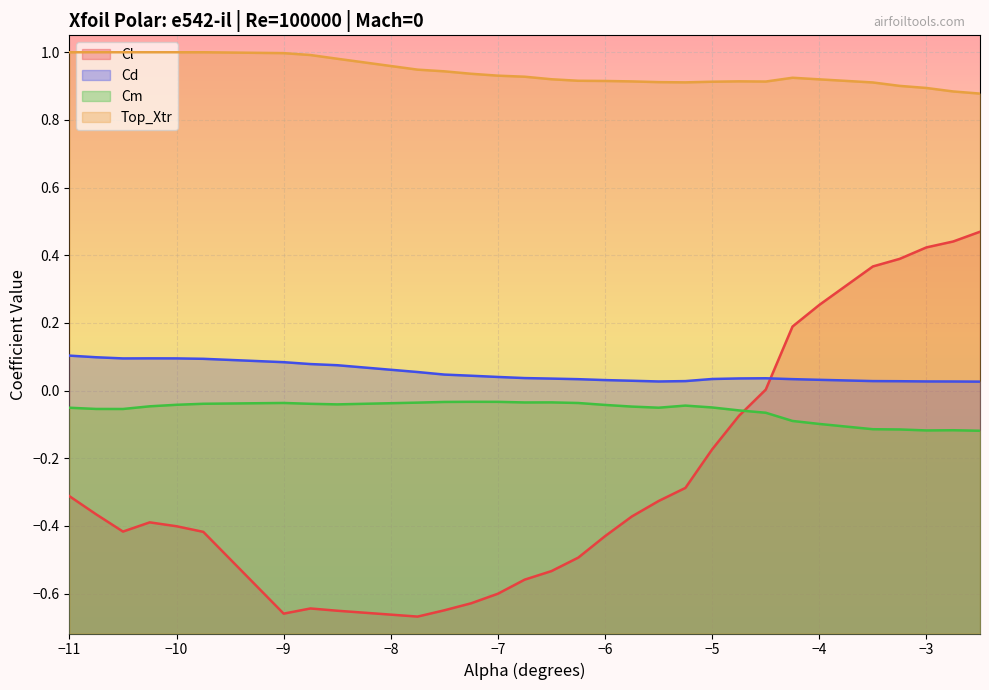

List the series in order of their peak value, highest first.

Top_Xtr, Cl, Cd, Cm